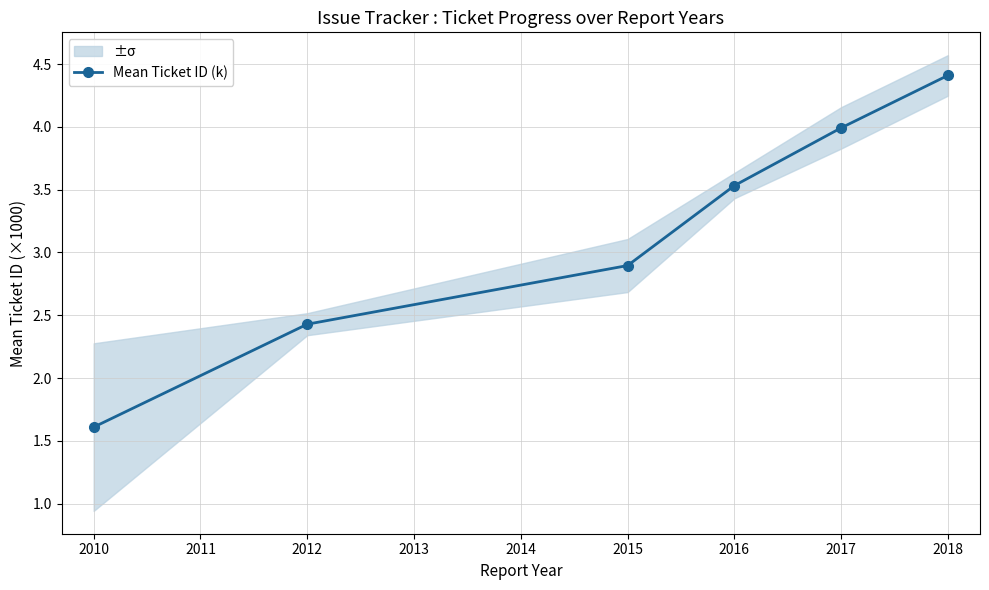

What is the value of the Mean Ticket ID (k) point at the 6th from the left?

4.4